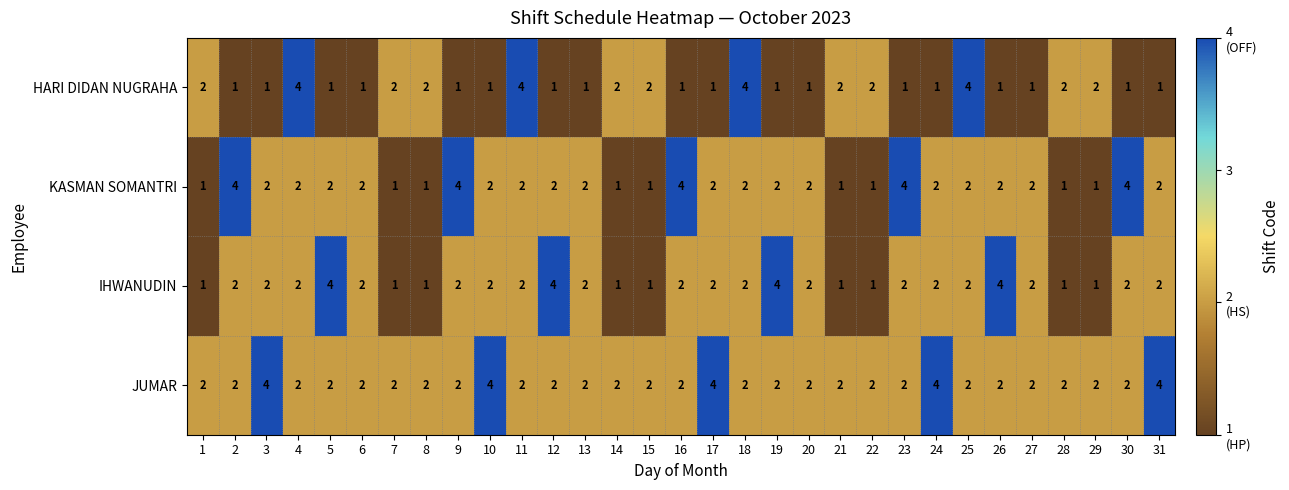

True or false: JUMAR has a value of 1 at 7.

False